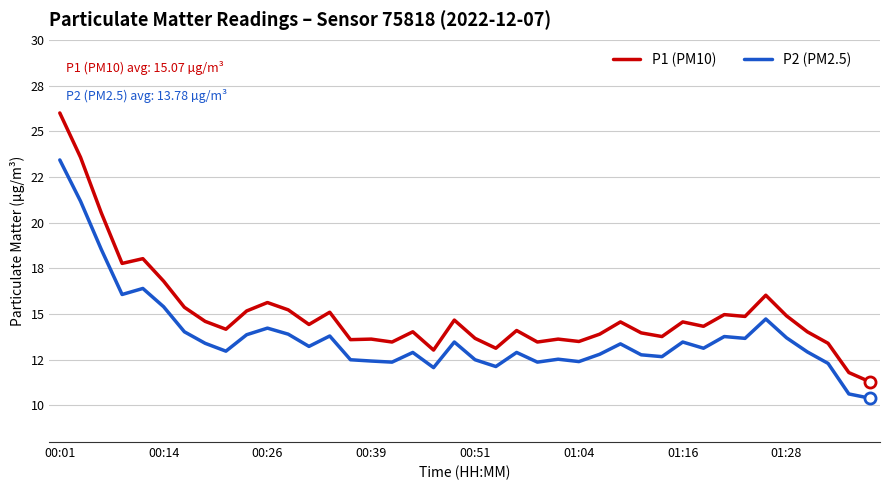

At which label does P1 (PM10) reach its peak?

00:01